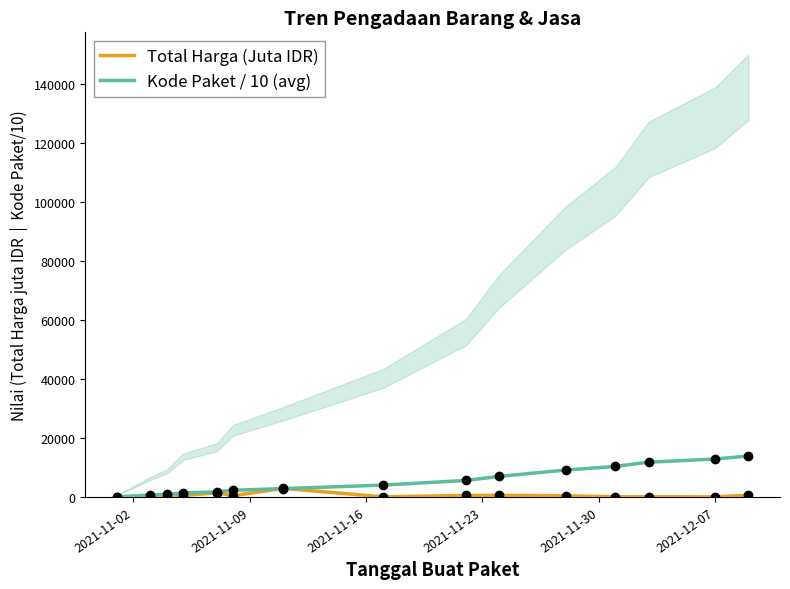

Which series has the widest spread of values?

Kode Paket / 10 (avg)